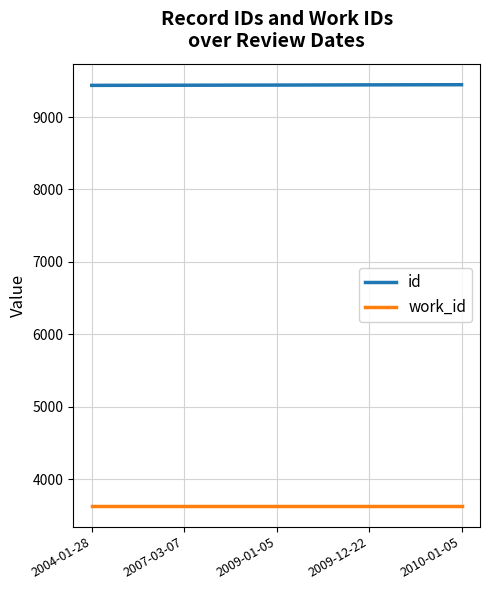

What is the spread (max minus min) of values at 2009-12-22?

5808